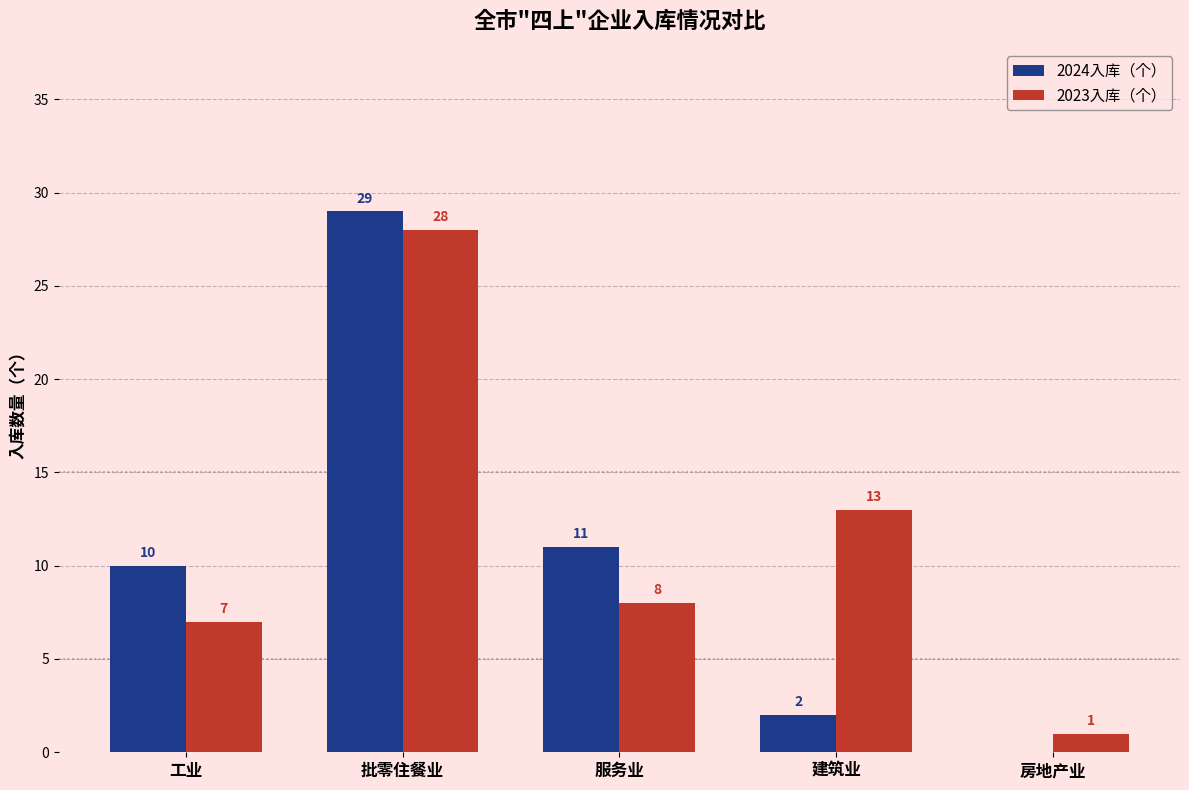

Which series has the largest total across all categories?

2023入库（个）